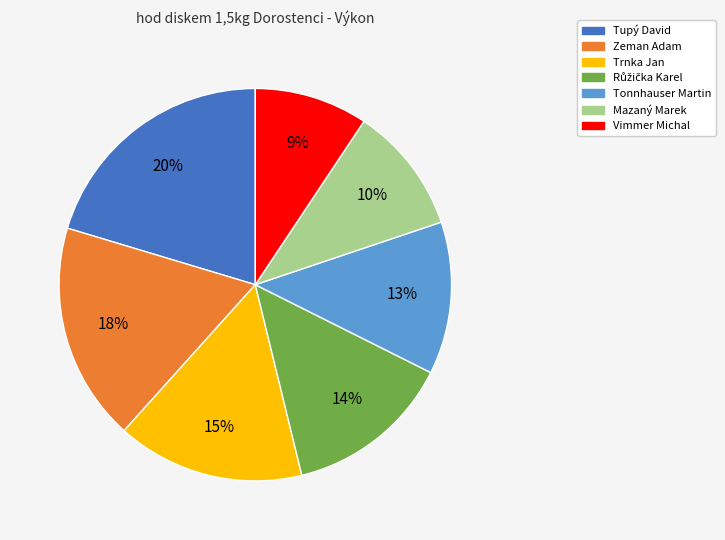

How many slices are in this pie chart?

7